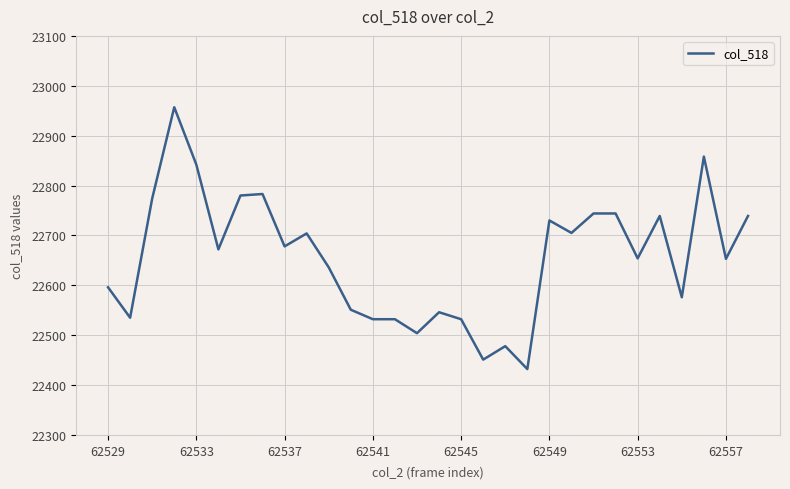

What is the smallest value displayed?

22432